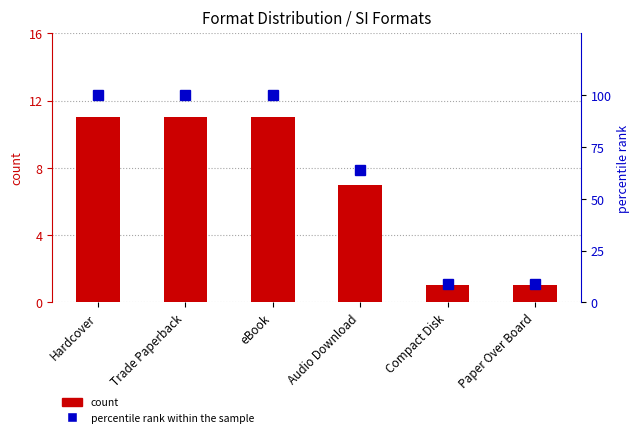

Reading left to right, list all the values displayed in this chart.

count: Hardcover=11	Trade Paperback=11	eBook=11	Audio Download=7	Compact Disk=1	Paper Over Board=1
percentile rank within the sample: Hardcover=100	Trade Paperback=100	eBook=100	Audio Download=64	Compact Disk=9	Paper Over Board=9